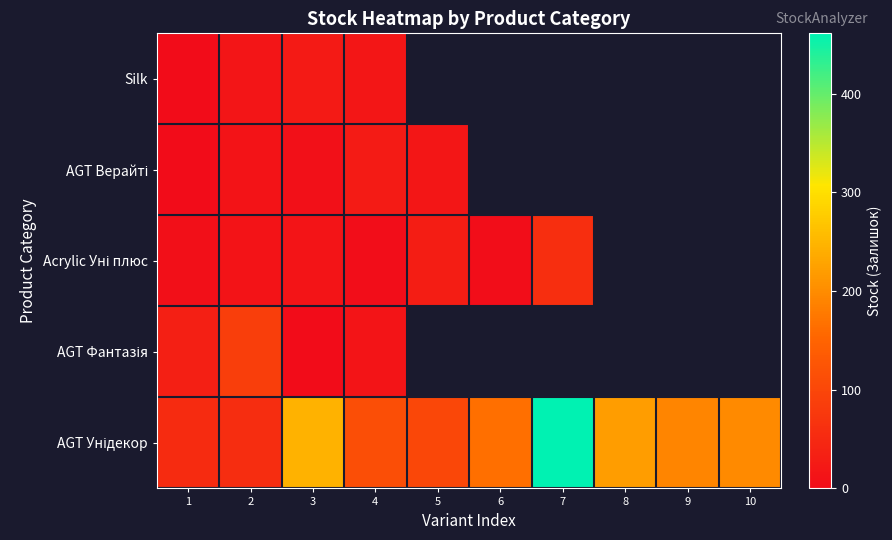

Where is Silk nearest to the value 12?

2